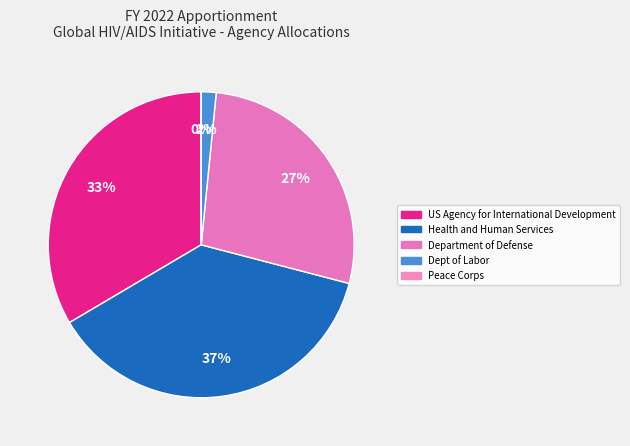

How many slices are in this pie chart?

5